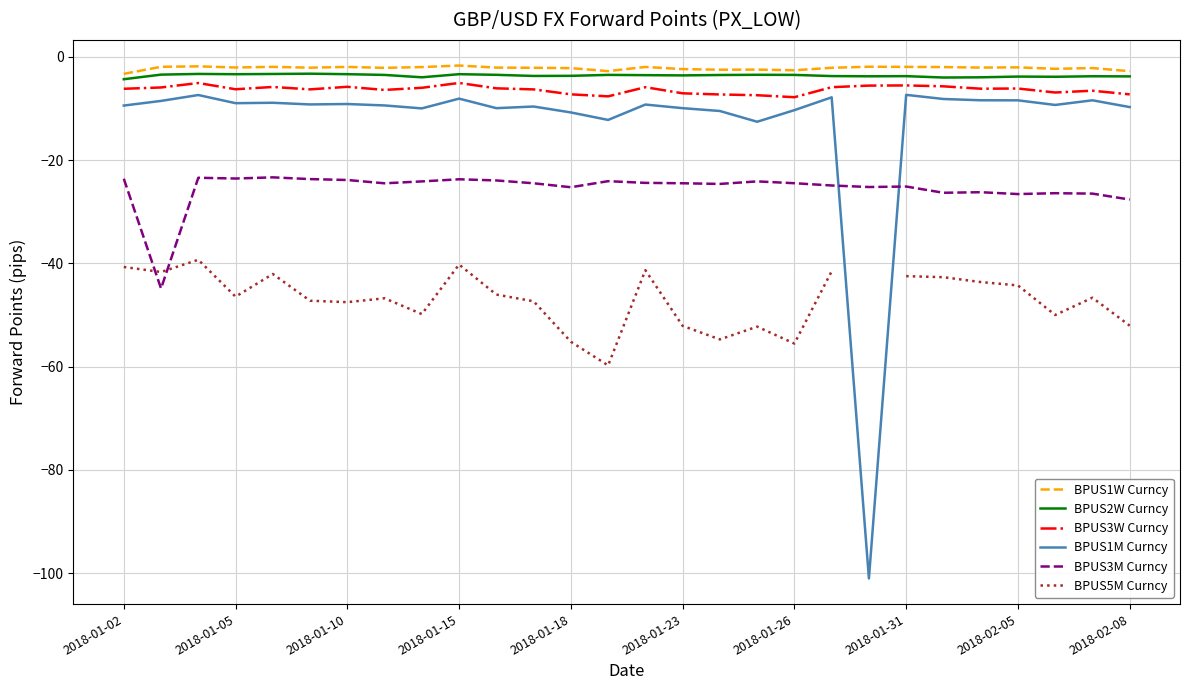

True or false: BPUS3M Curncy has a value of -25.3 at 2018-01-18.

True